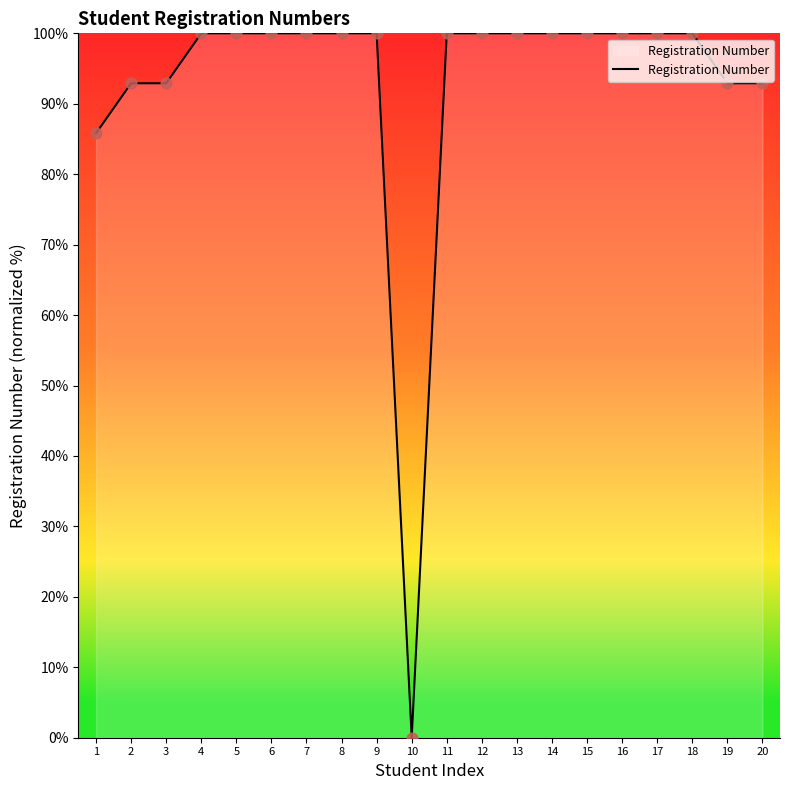

Approximately how many times larger is the value at 13 compared to 17?

1.0